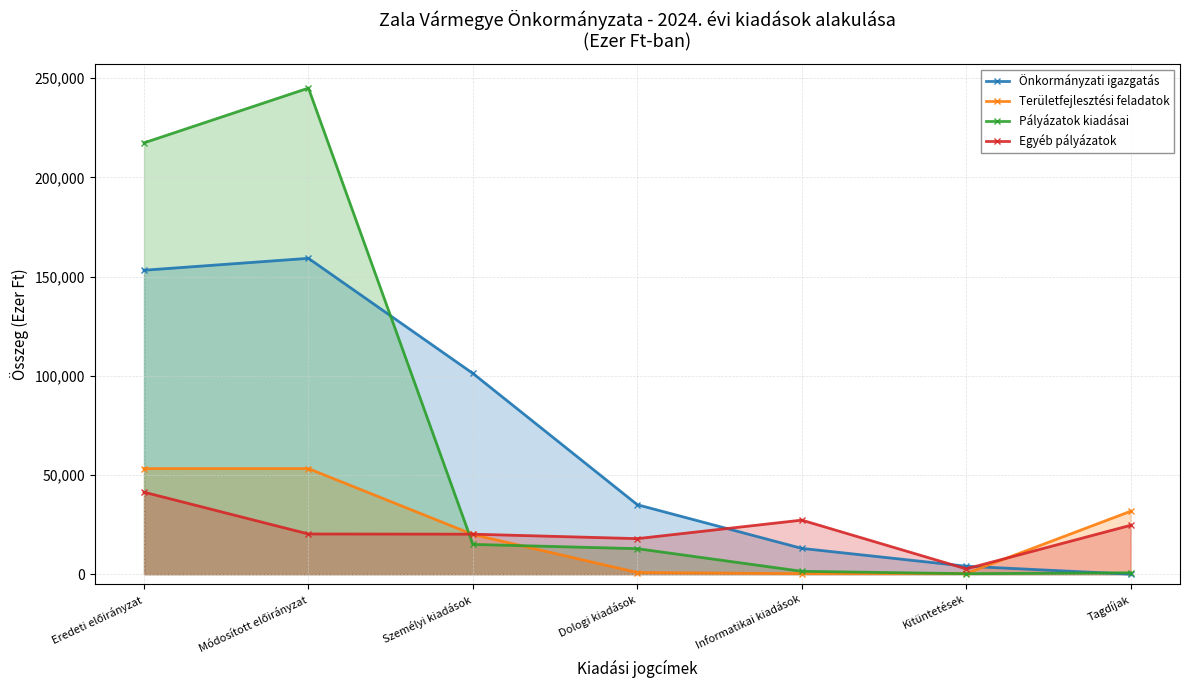

How many lines are shown in the chart?

4